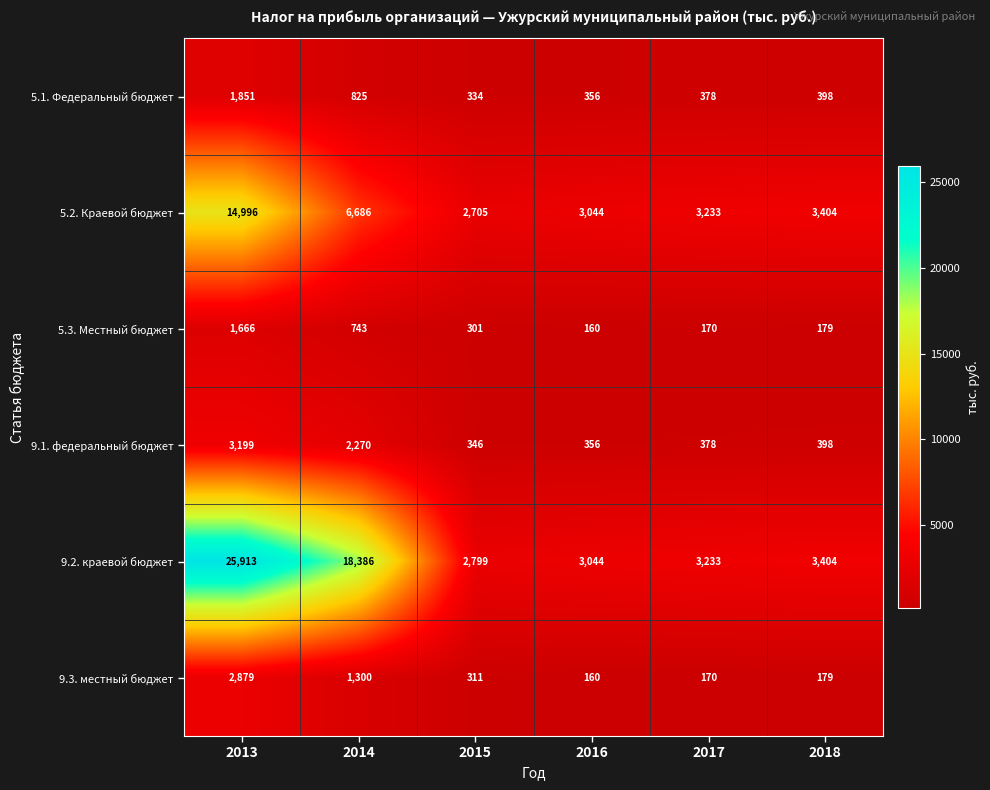

True or false: 5.3. Местный бюджет has a value of 301 at 2015.

True